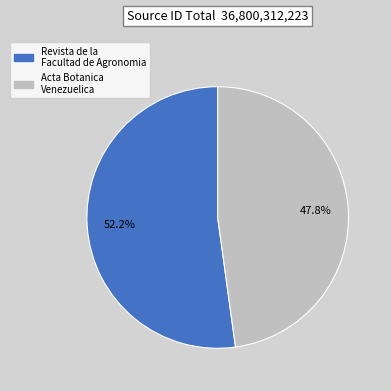

Approximately how many times larger is the value at Revista de la Facultad de Agronomia compared to Acta Botanica Venezuelica?

1.1